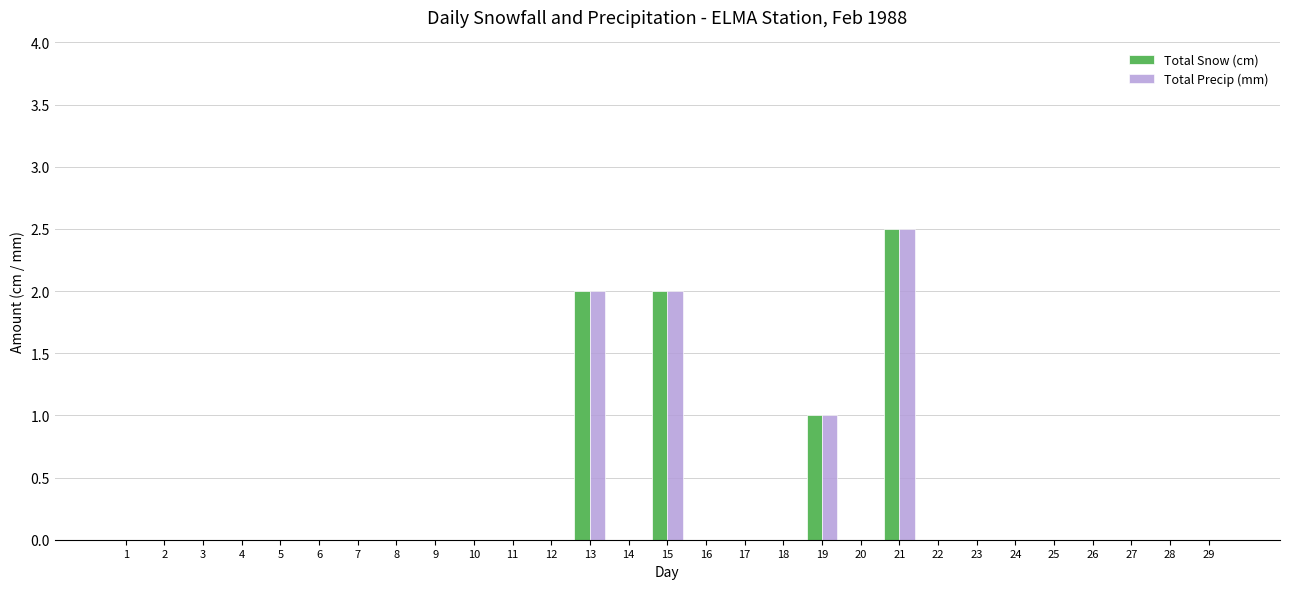

How many categories are shown in the chart?

29